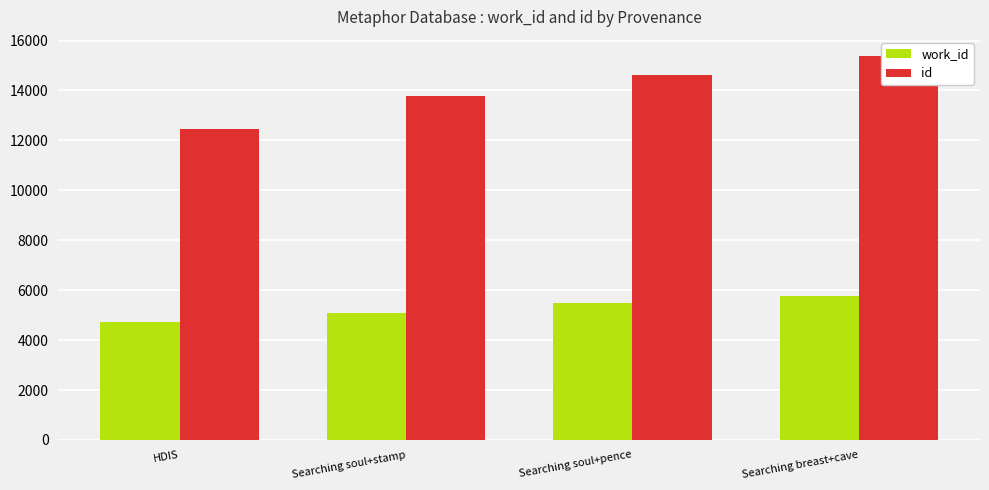

How many groups of bars are there?

4